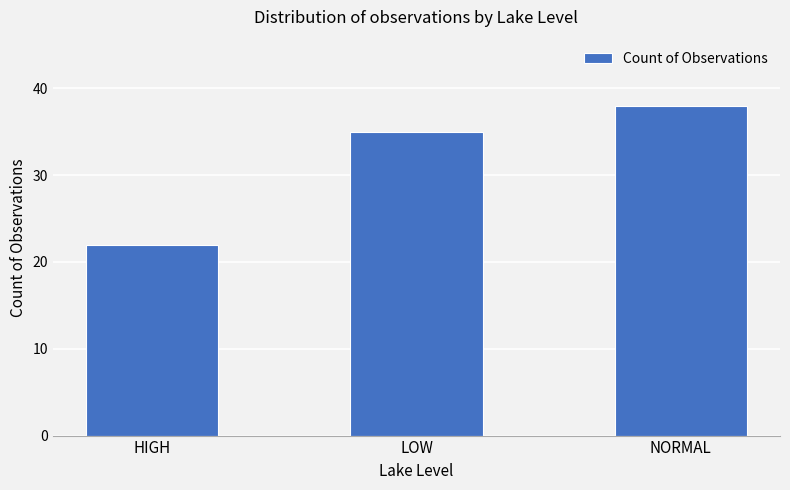

What is the label of the 1st bar from the right?

NORMAL